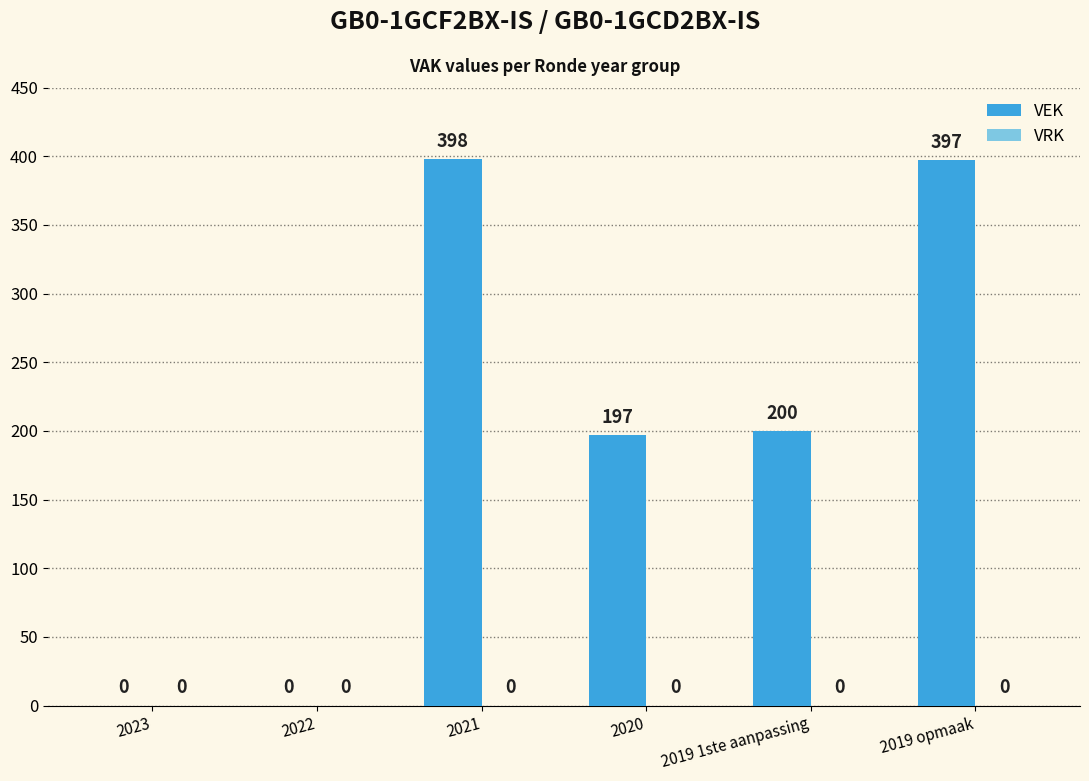

The value at 2022 is 0. True or false?

True